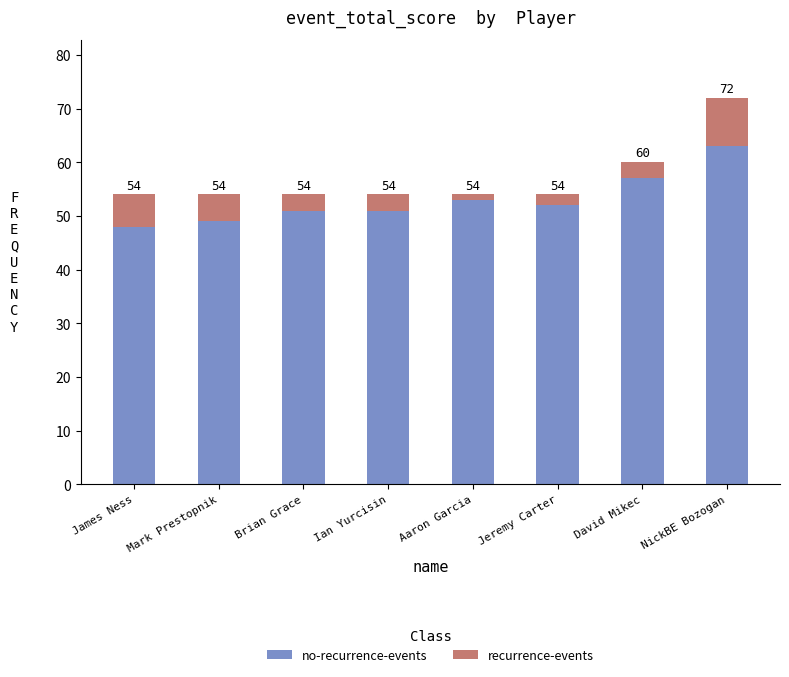

What are all the series names shown in the legend?

no-recurrence-events, recurrence-events